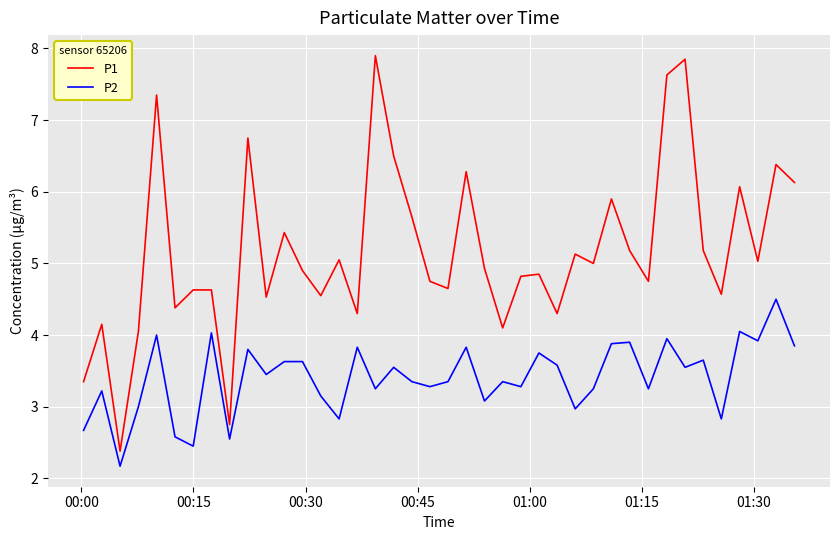

Rank the series by their maximum value, from lowest to highest.

P2, P1